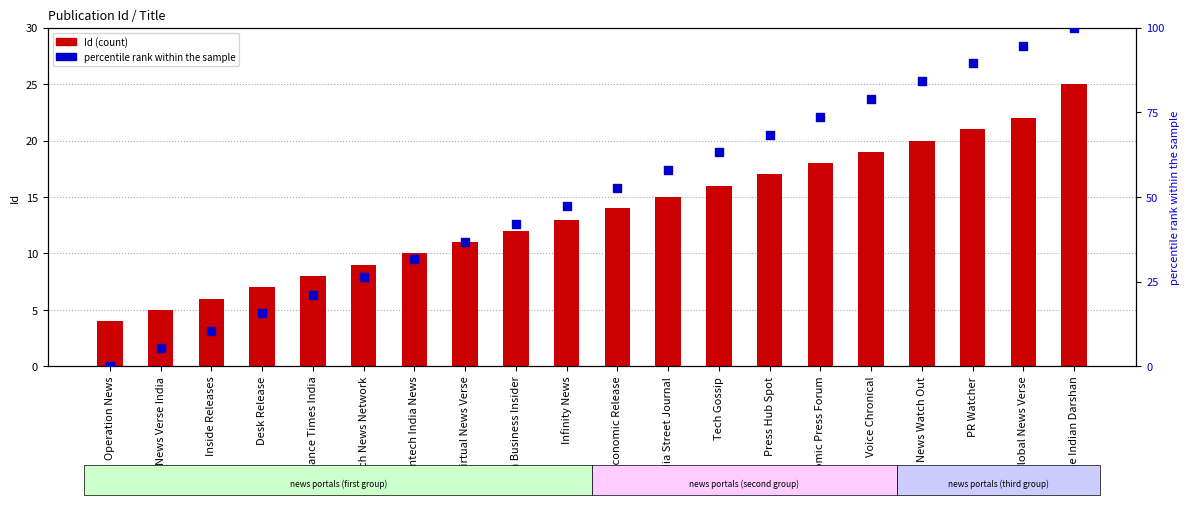

What is the total value across all series at Economic Release?

66.6